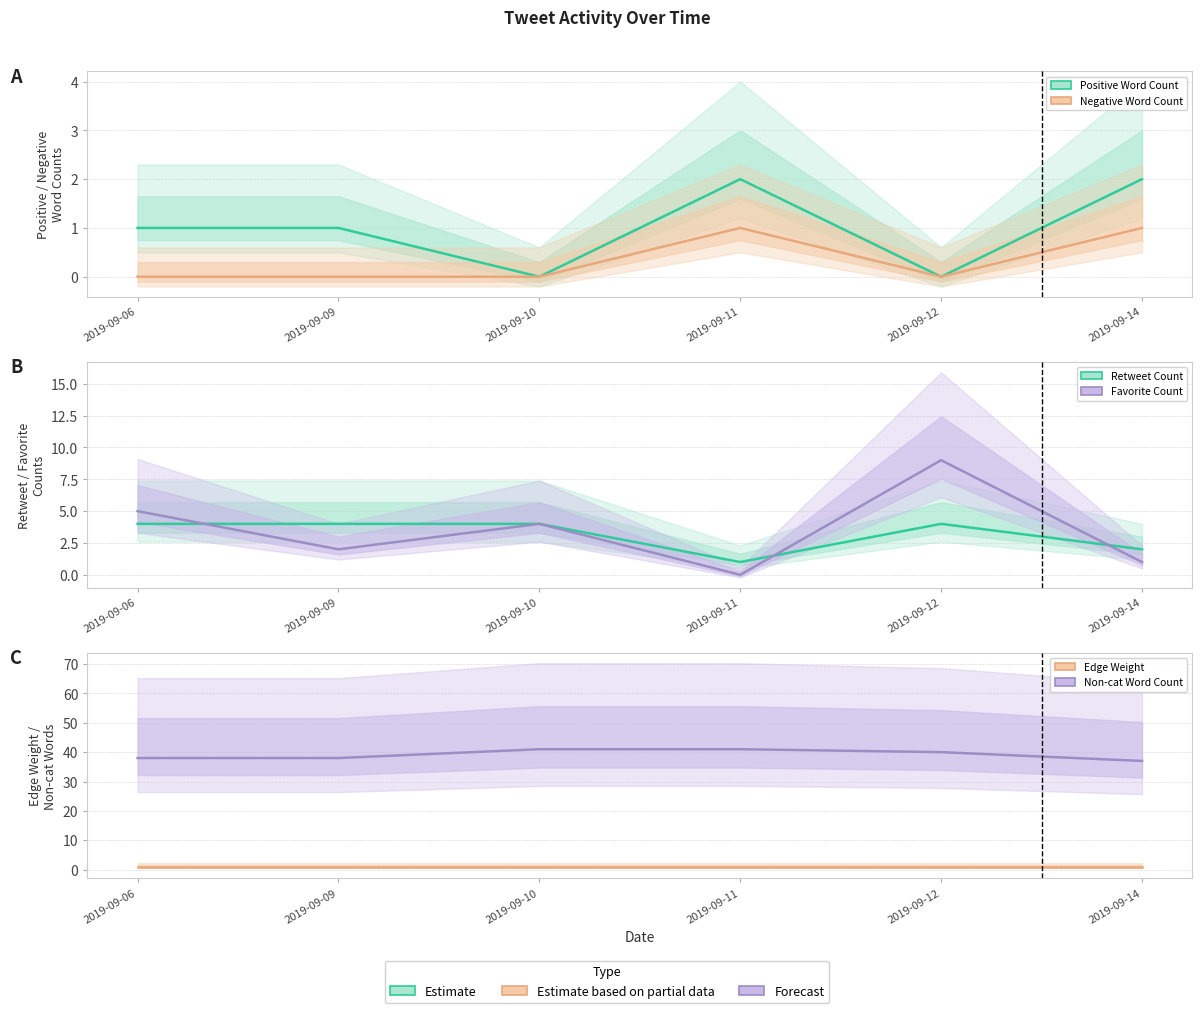

How many values in the Negative Word Count series exceed 0?

2